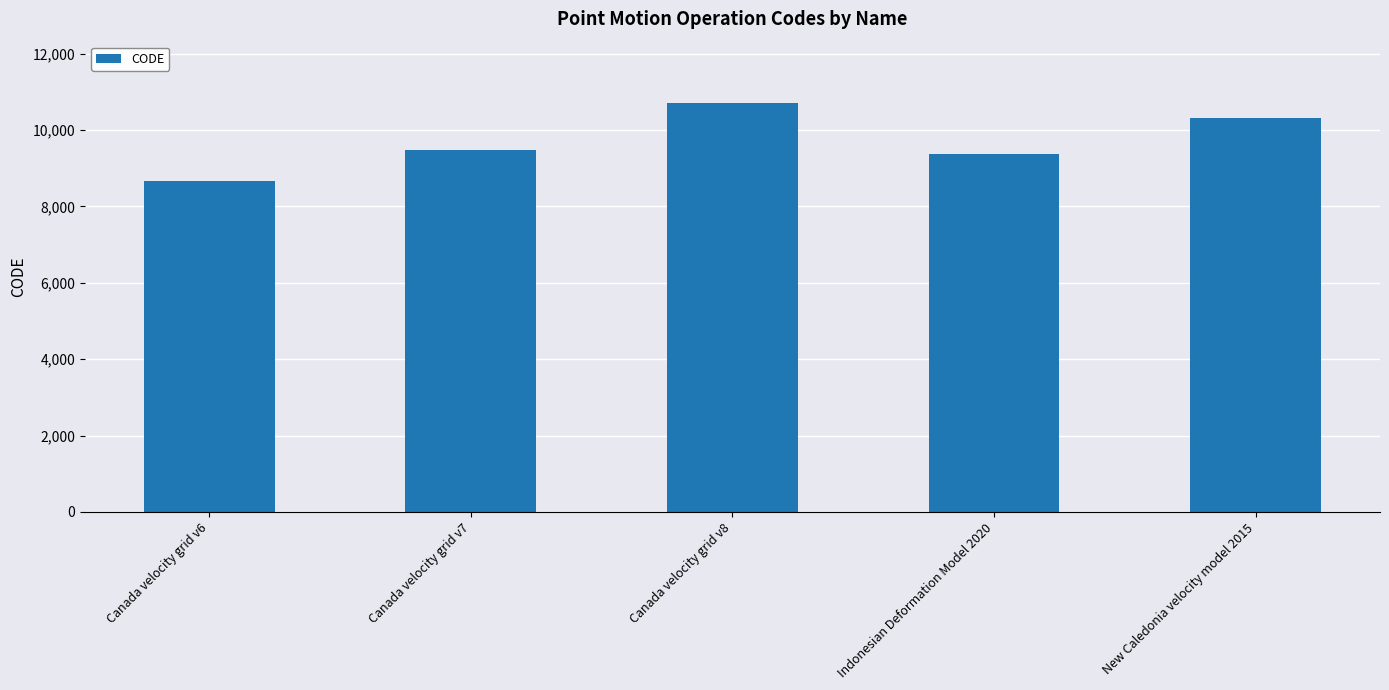

What is the change in value from Canada velocity grid v7 to New Caledonia velocity model 2015?

+840